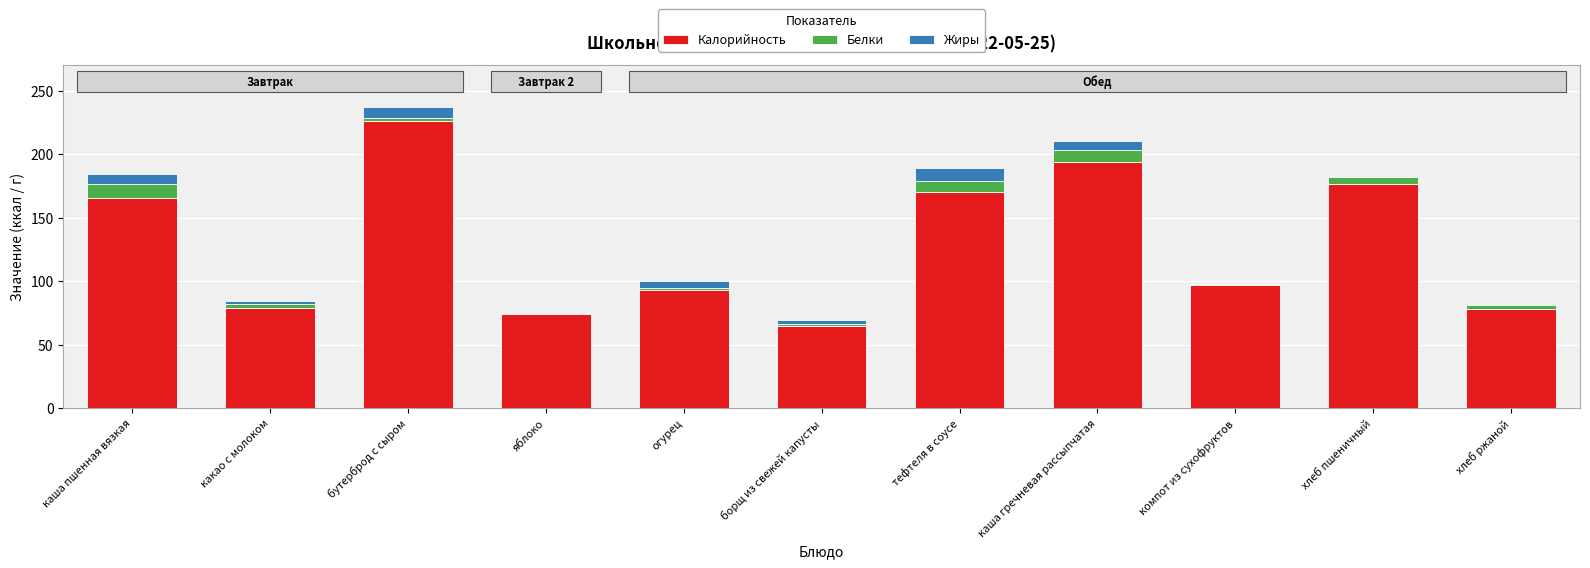

What are all the series names shown in the legend?

Калорийность, Белки, Жиры